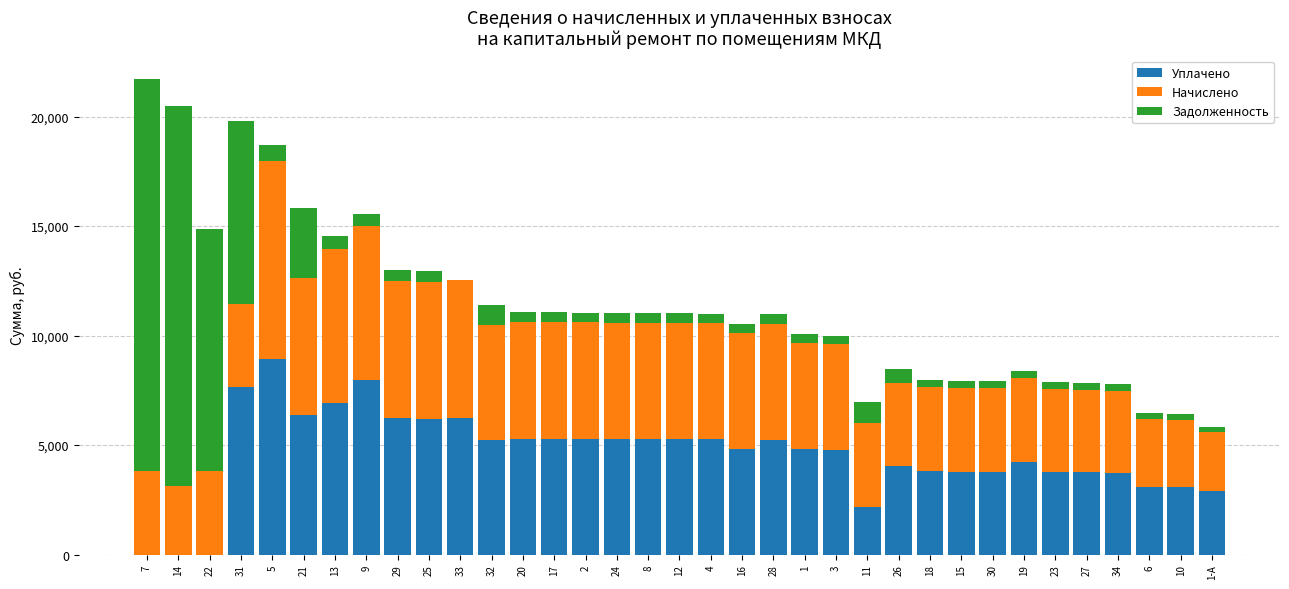

The value of Уплачено at 23 is 3763.9. True or false?

True